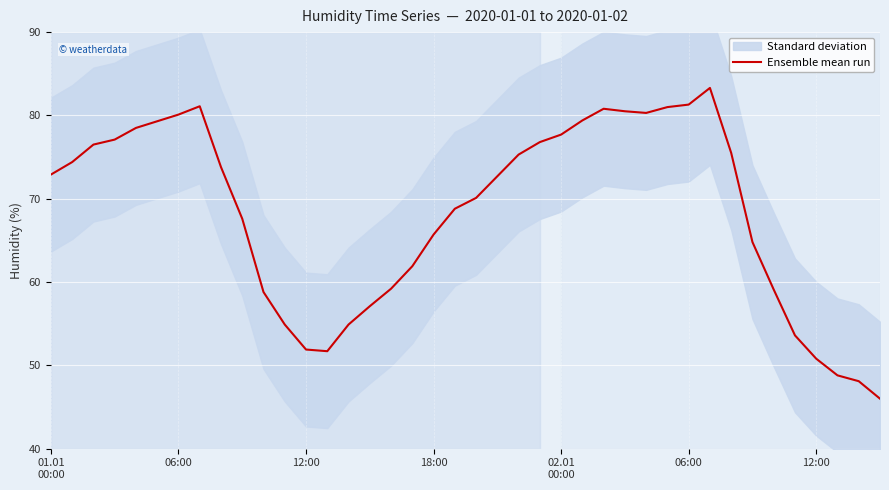

What is the difference between the maximum and minimum values?

37.3